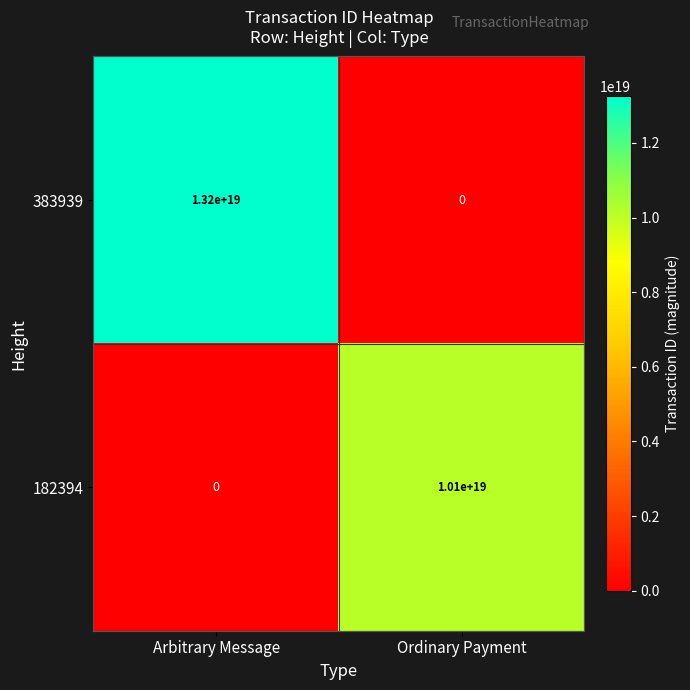

At which category is the sum across all series the highest?

Arbitrary Message